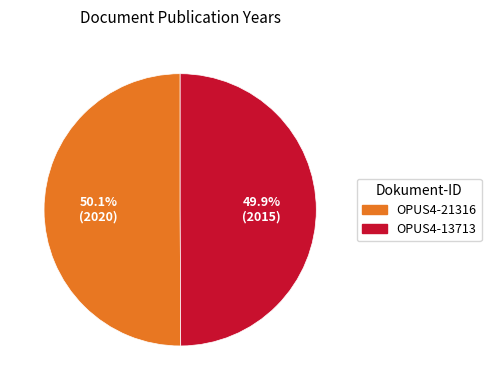

Is there any slice that represents more than half of the pie?

Yes